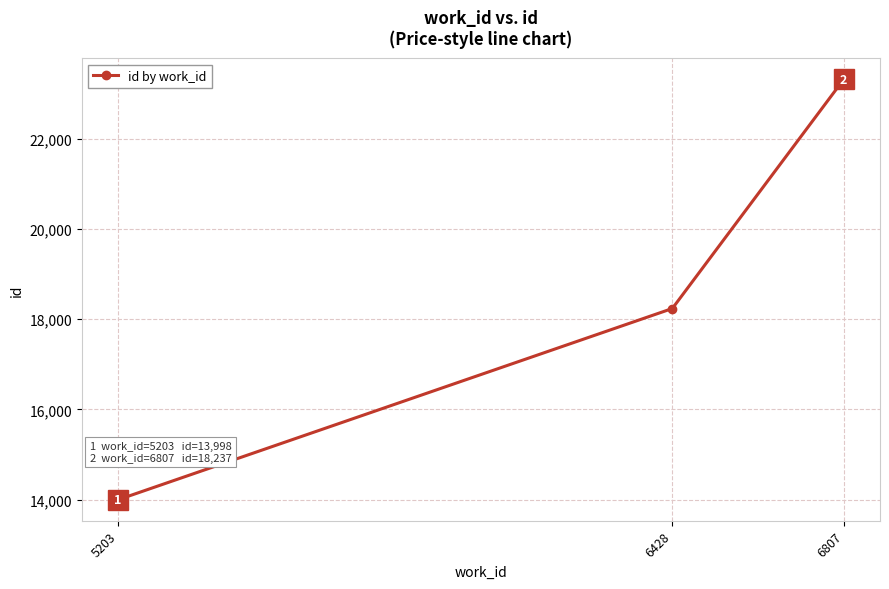

True or false: the data shows 23304 at 5203.

False